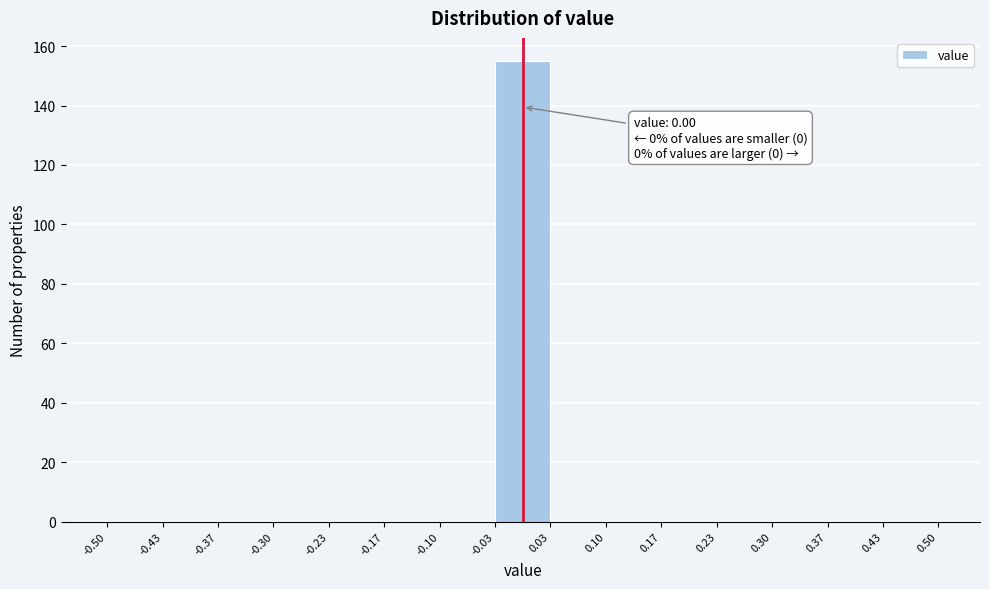

Over which range of the x-axis is the bar tallest?

-0.03 to 0.03